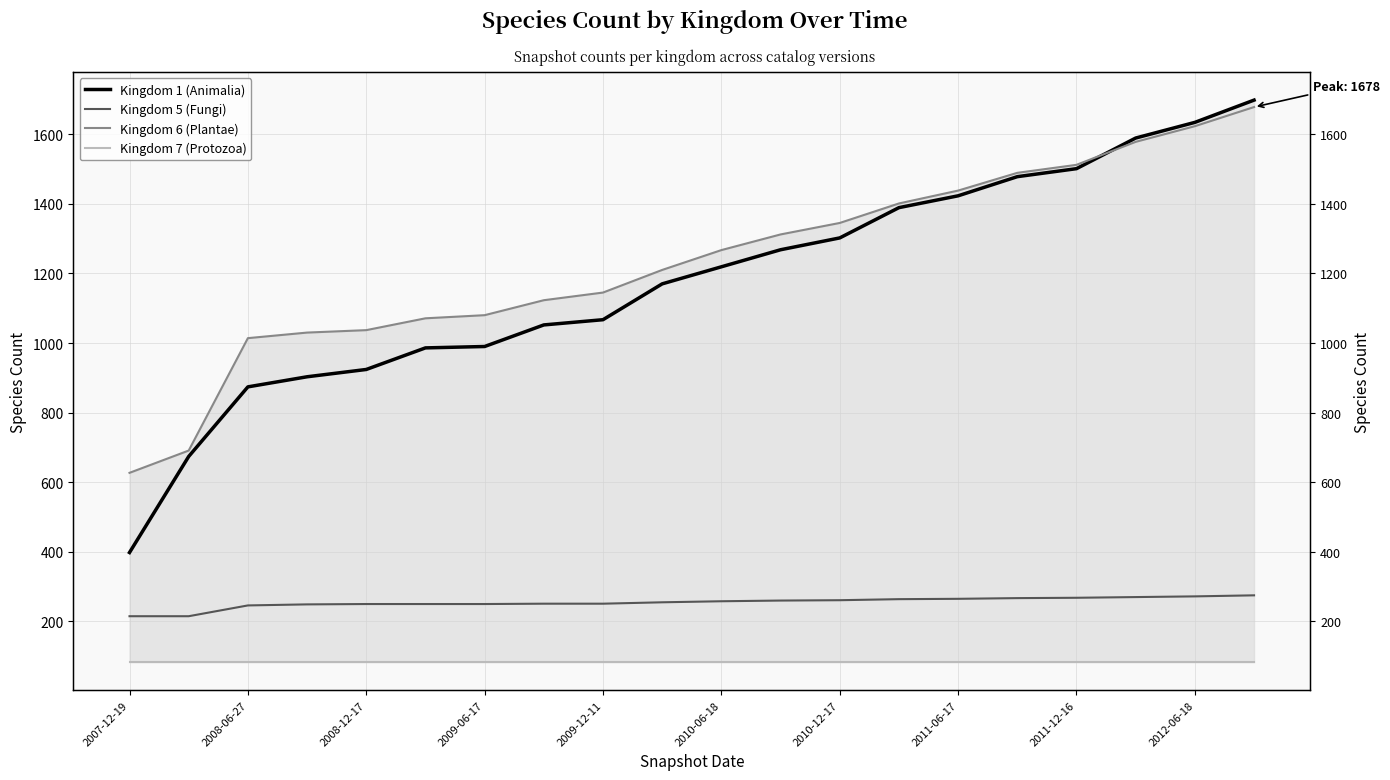

Rank the series at 11 from highest to lowest value.

Kingdom 6 (Plantae), Kingdom 1 (Animalia), Kingdom 5 (Fungi), Kingdom 7 (Protozoa)